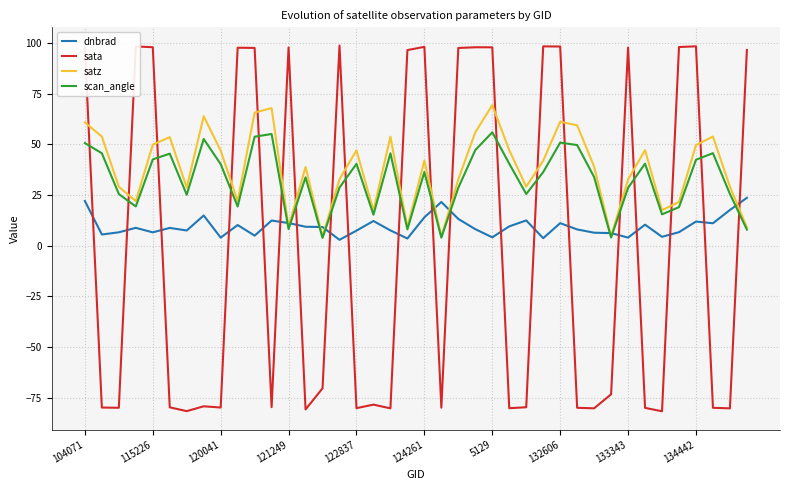

What is the minimum value shown in the chart?

-81.8